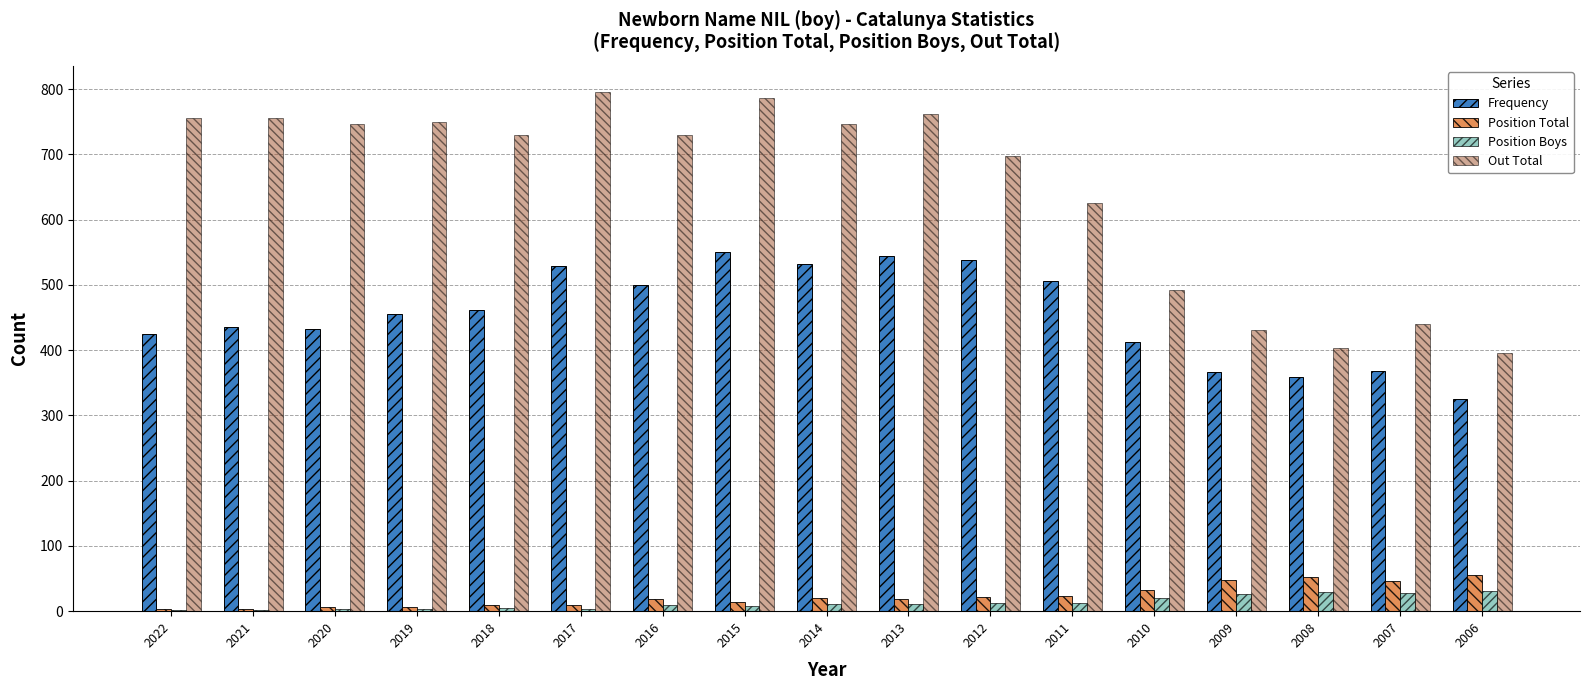

Which series has the largest total across all categories?

Out Total